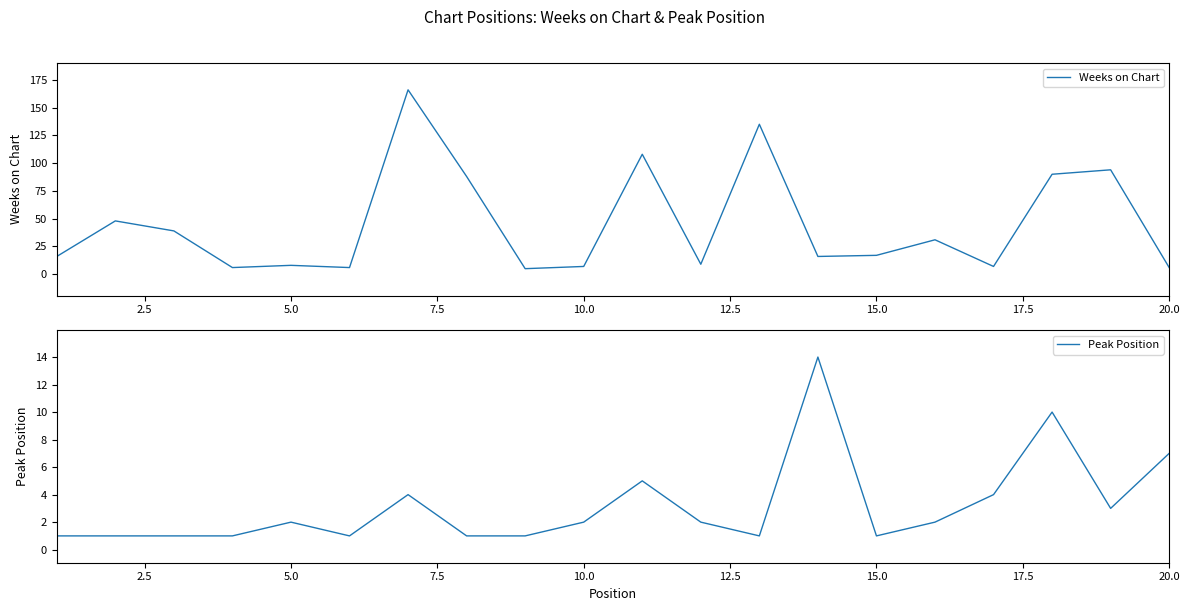

Does the chart display data point markers on the line(s)?

No